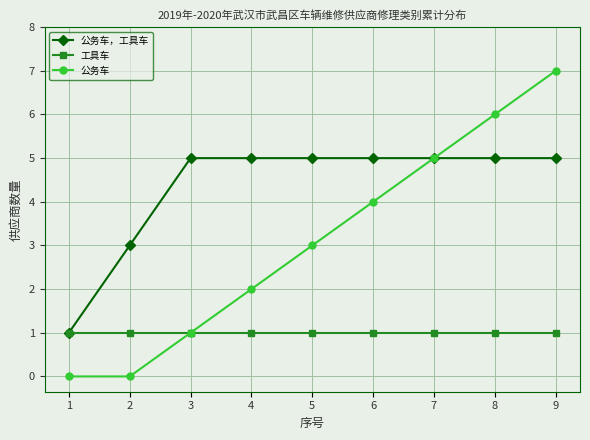

Between 4 and 9, which series saw the biggest shift?

公务车